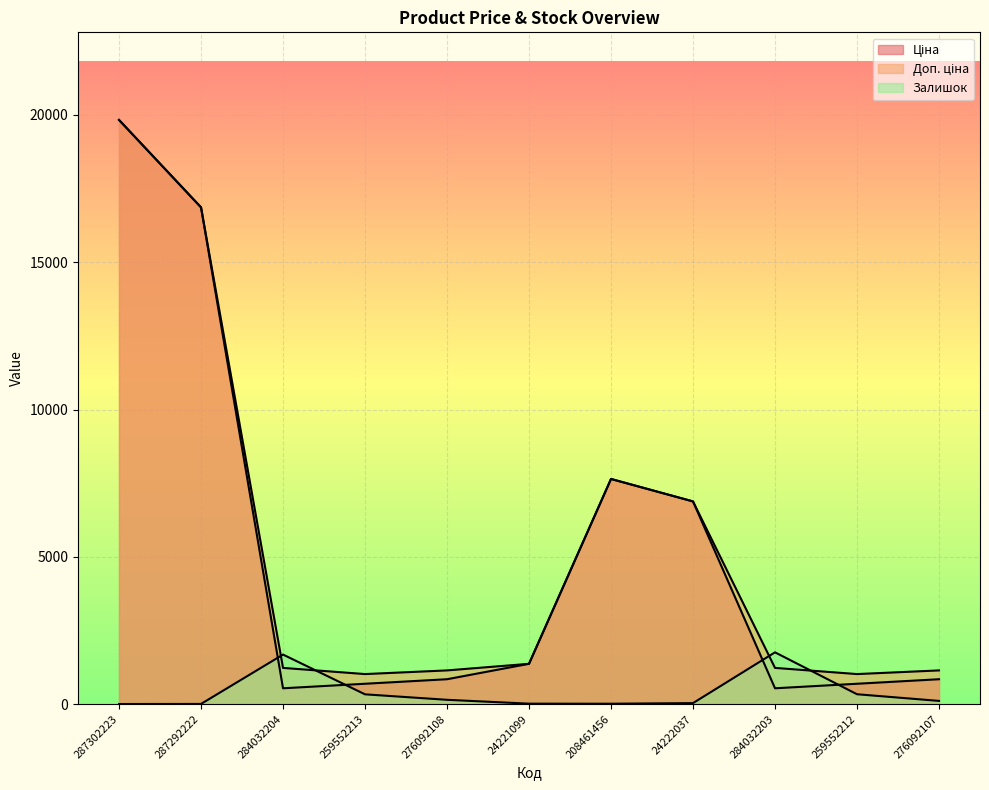

What is the sum of all Залишок values?

4411.0